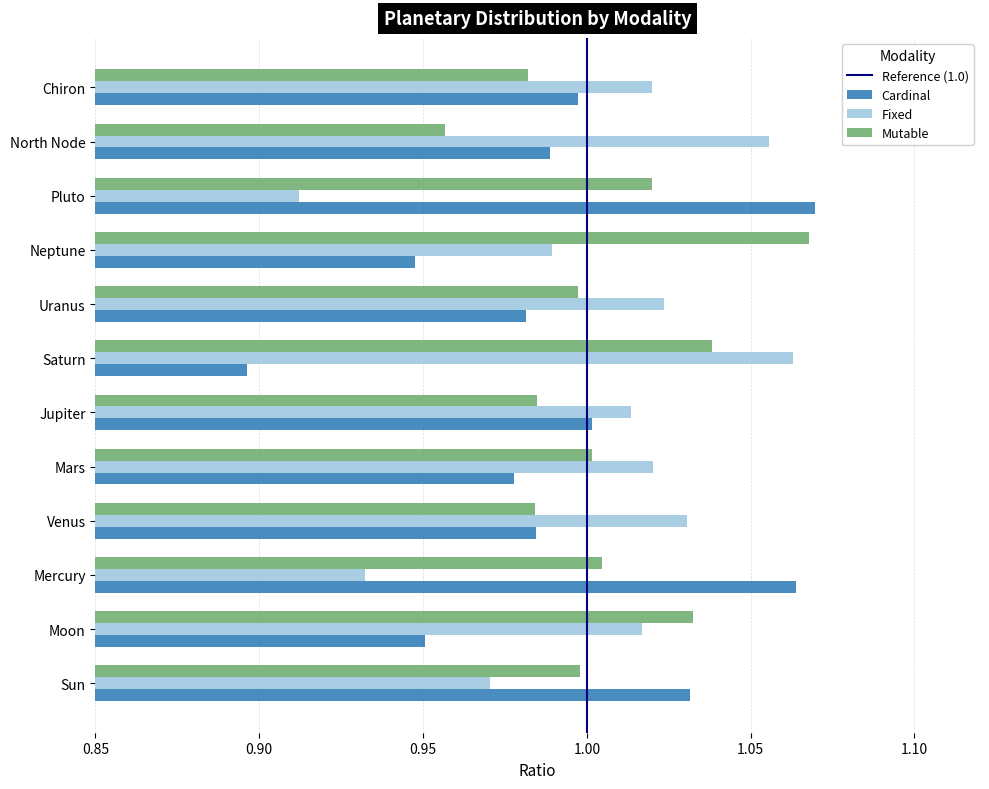

Is the value of Cardinal at North Node greater than the value of Fixed at North Node?

No